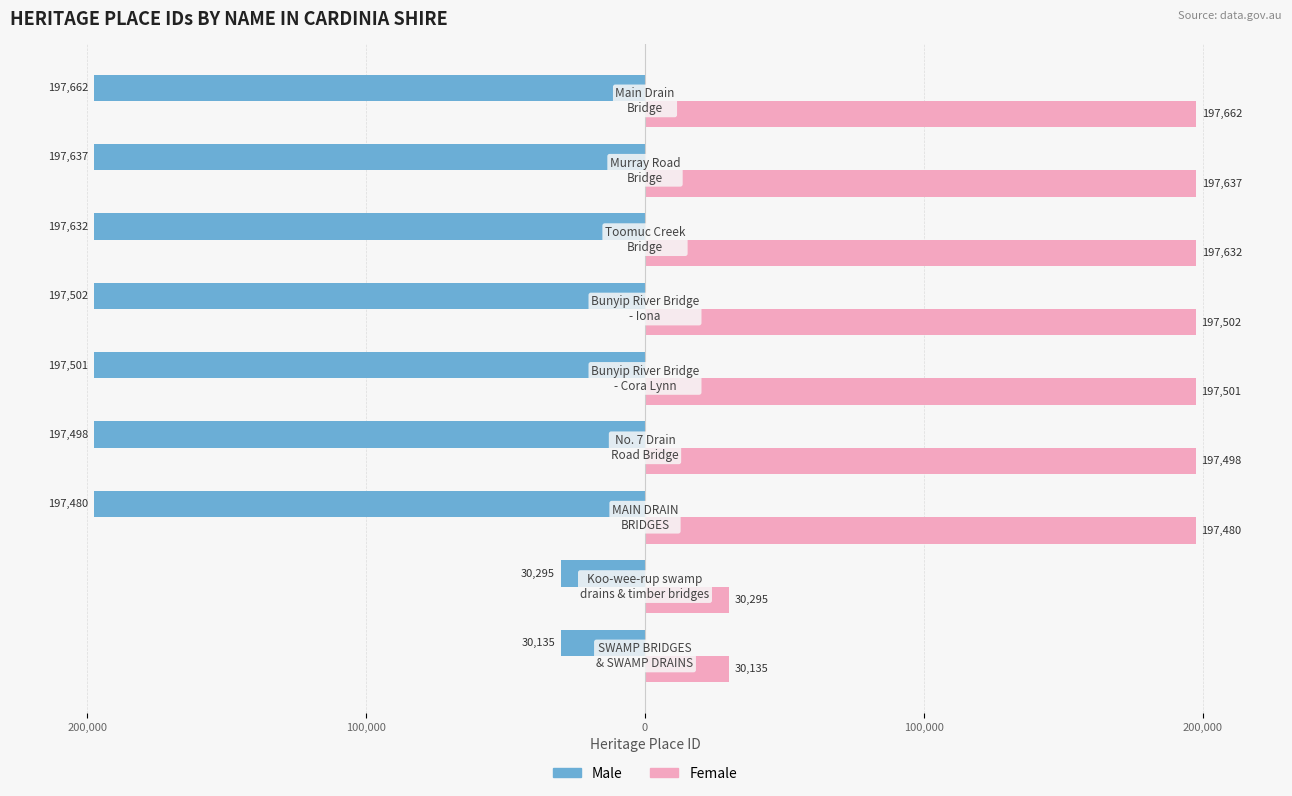

Which series has the largest total across all categories?

Female